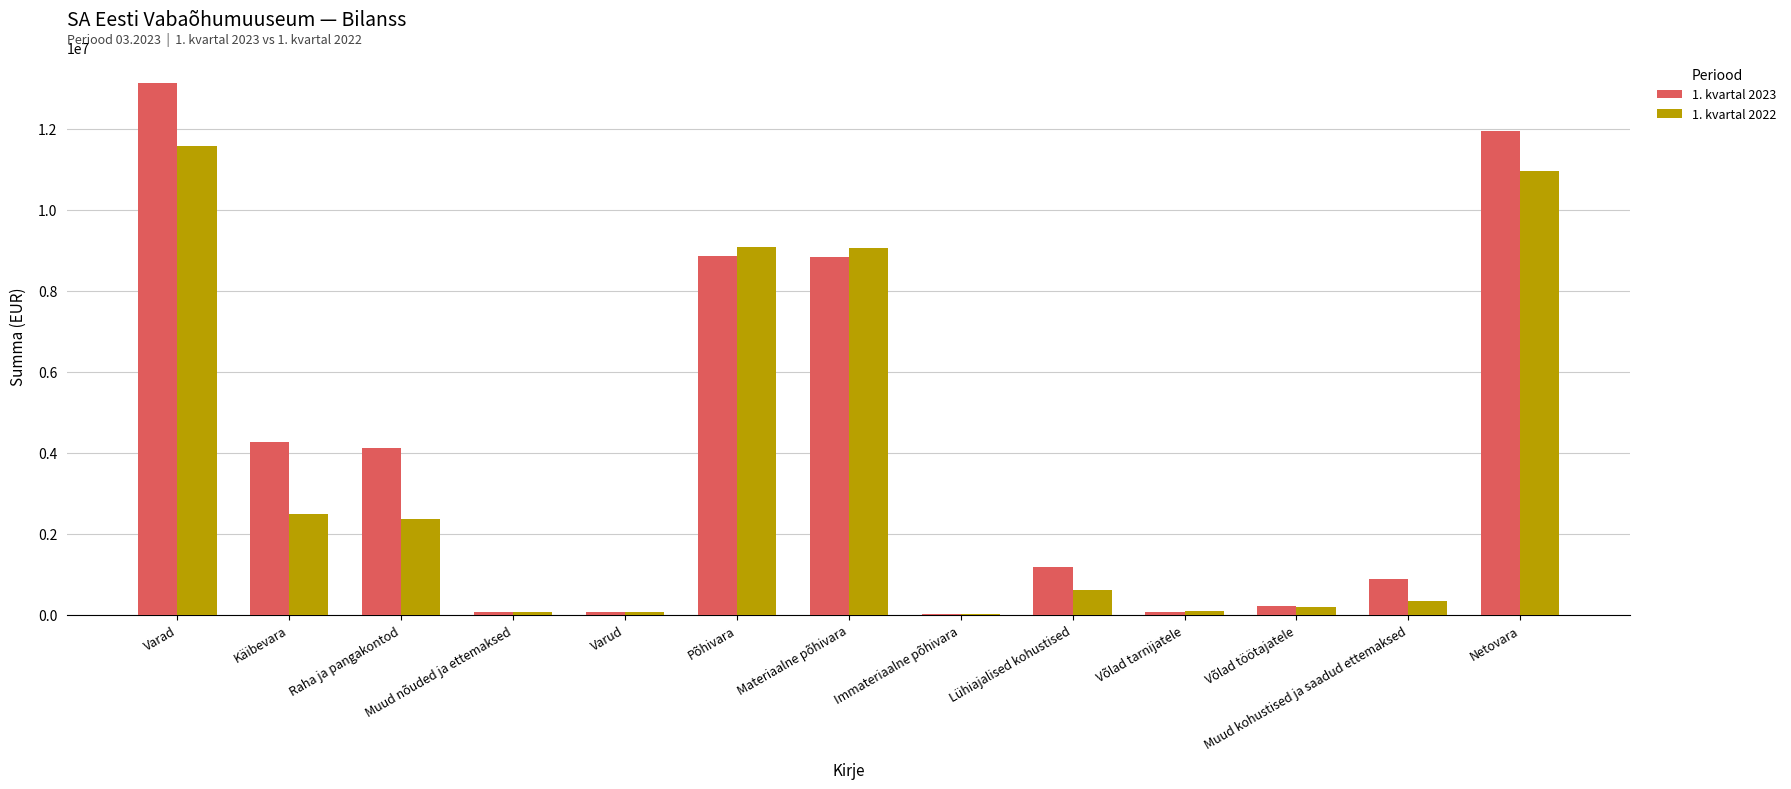

How many series are shown in this chart?

2